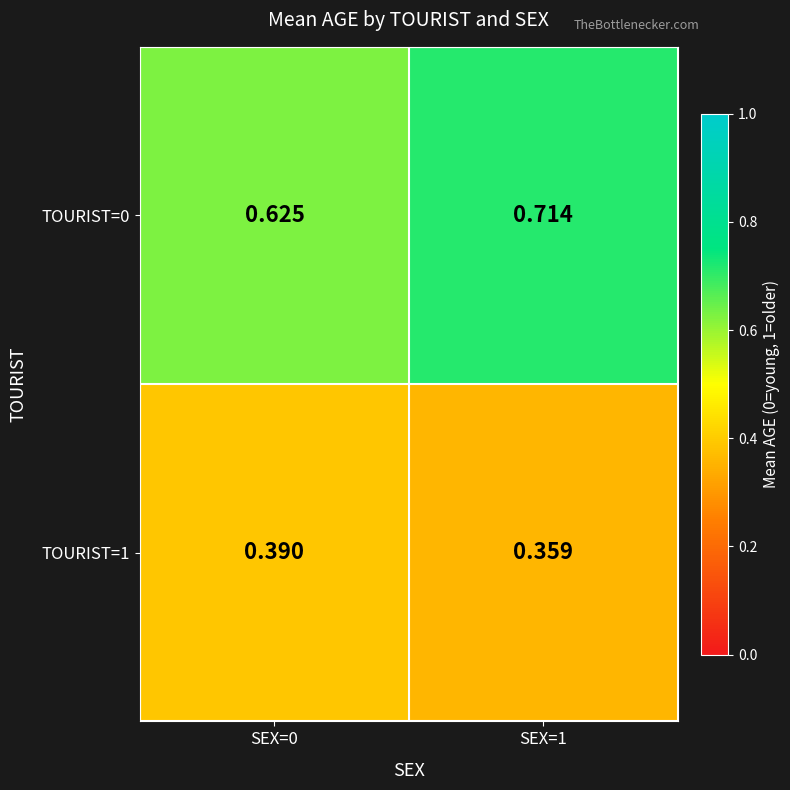

Is the value of TOURIST=1 at SEX=1 greater than the value of TOURIST=0 at SEX=1?

No